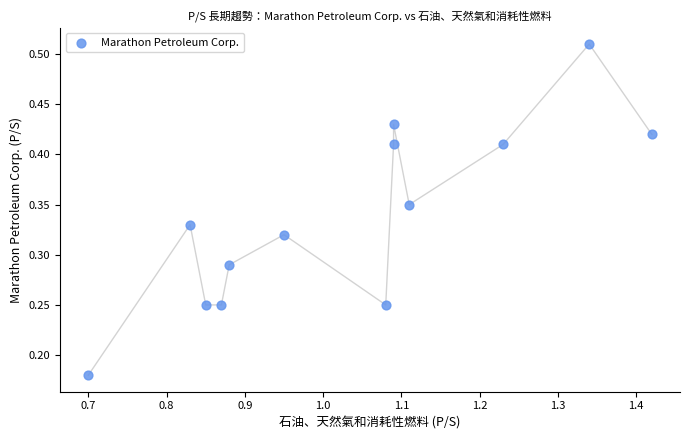

What is the range of X values (max minus min)?

0.7